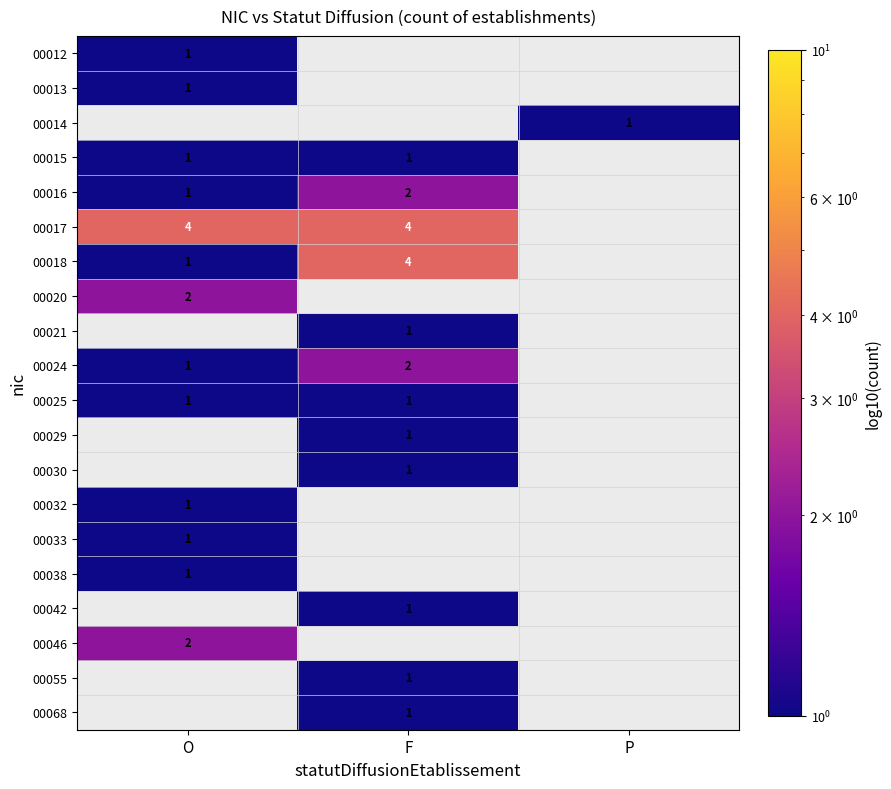

Is the value of 00025 at O greater than the value of 00020 at O?

No